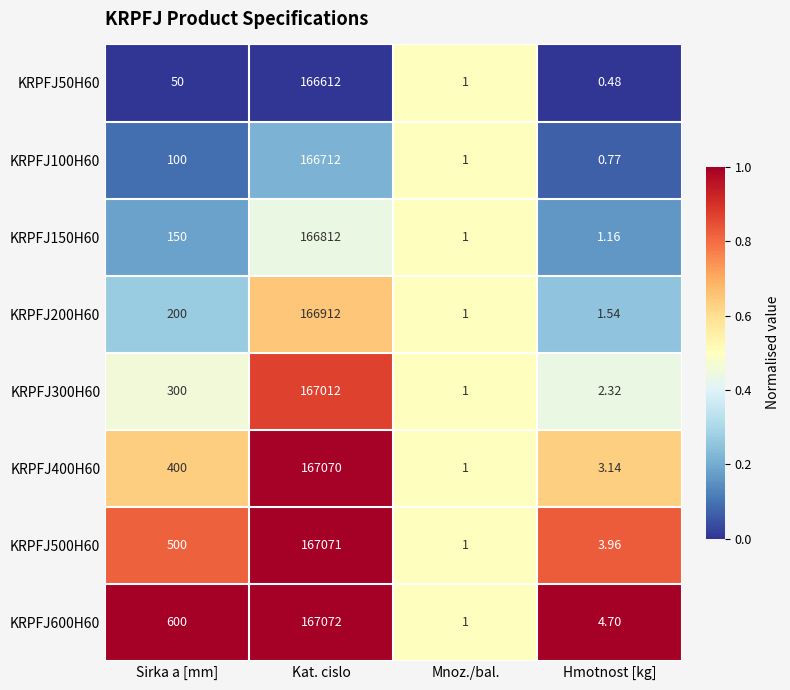

Which category has the lowest value across all series?

Hmotnost [kg]